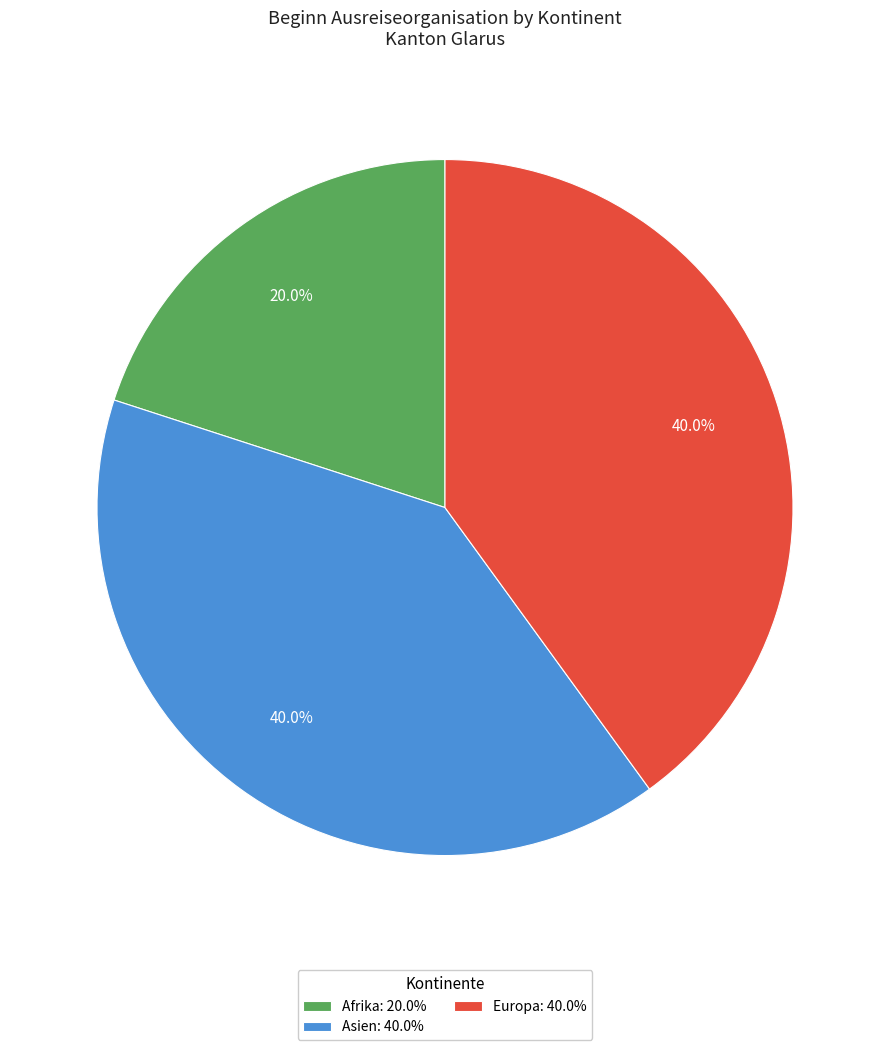

Approximately how many times larger is the value at Asien: 40.0% compared to Europa: 40.0%?

1.0